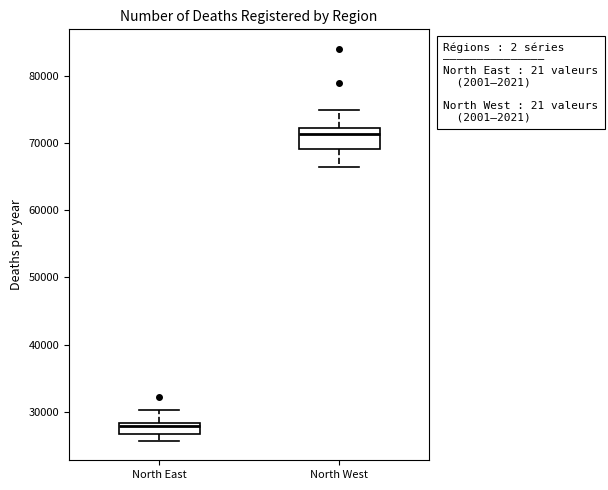

Reading left to right, transcribe this box plot: for each box, give where its median line is, the range the box spans, and where its two whiskers end, as read against the y-axis. The values are not printed on the chart, so give them approximately, as read against the axis.

North East: median 28000 (just below the box's upper edge), box 27000 to 28000, whiskers 26000 to 30000
North West: median 71000, box 69000 to 72000, whiskers 66000 to 75000